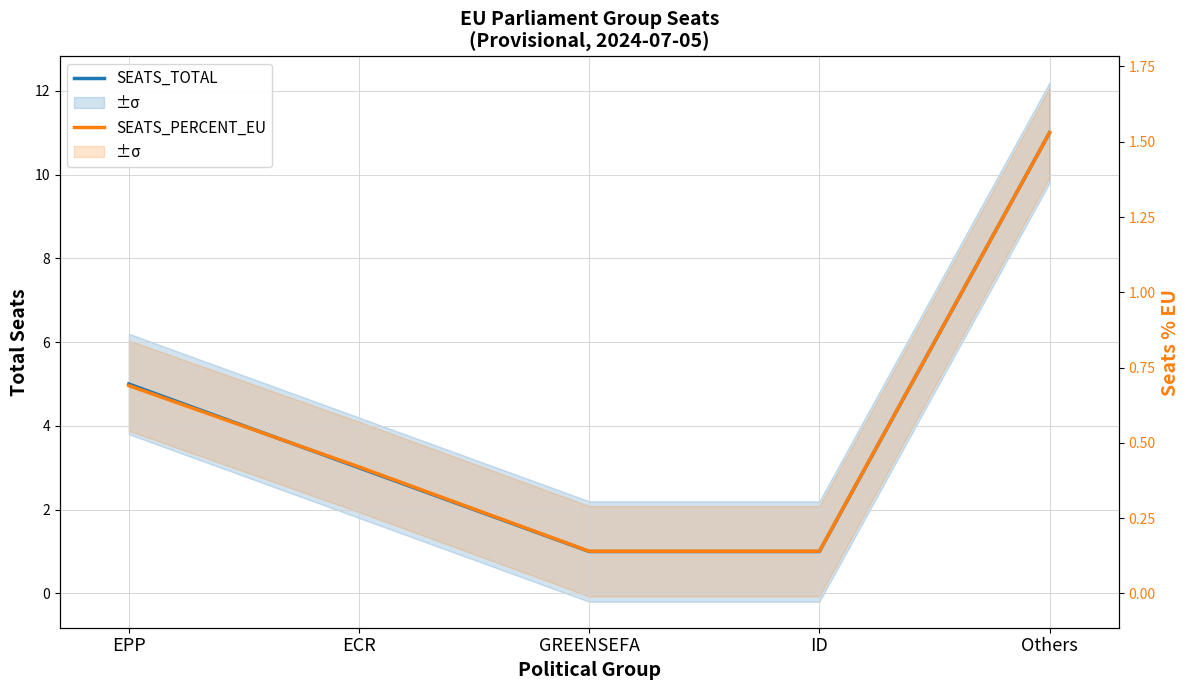

Rank the series by their average value, from lowest to highest.

SEATS_PERCENT_EU, SEATS_TOTAL